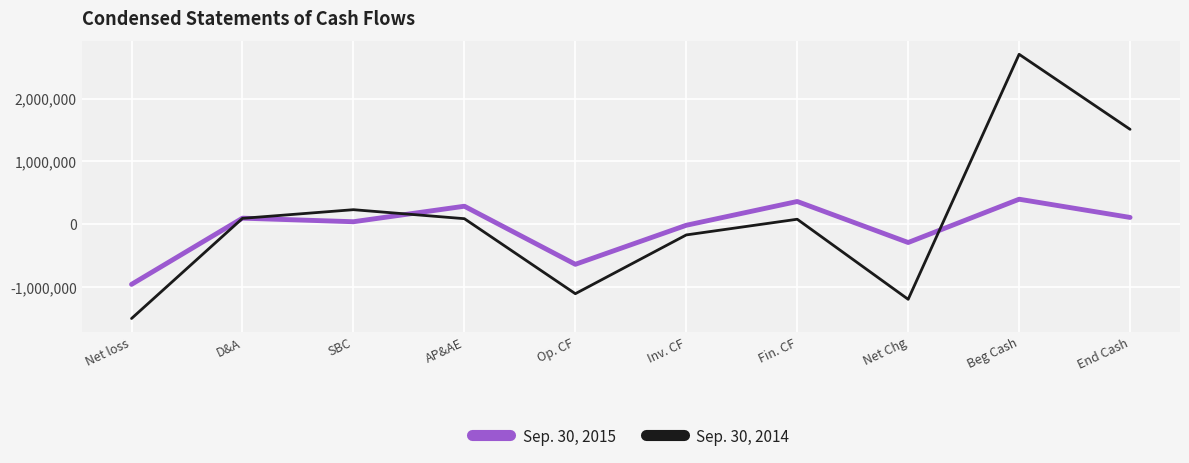

The Sep. 30, 2014 series shows -169302 at Inv. CF. True or false?

True